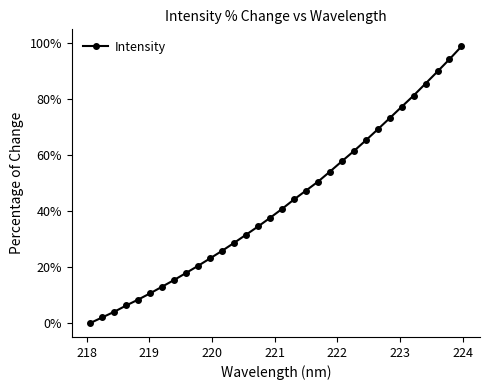

Is this an area chart (filled region under the line)?

No